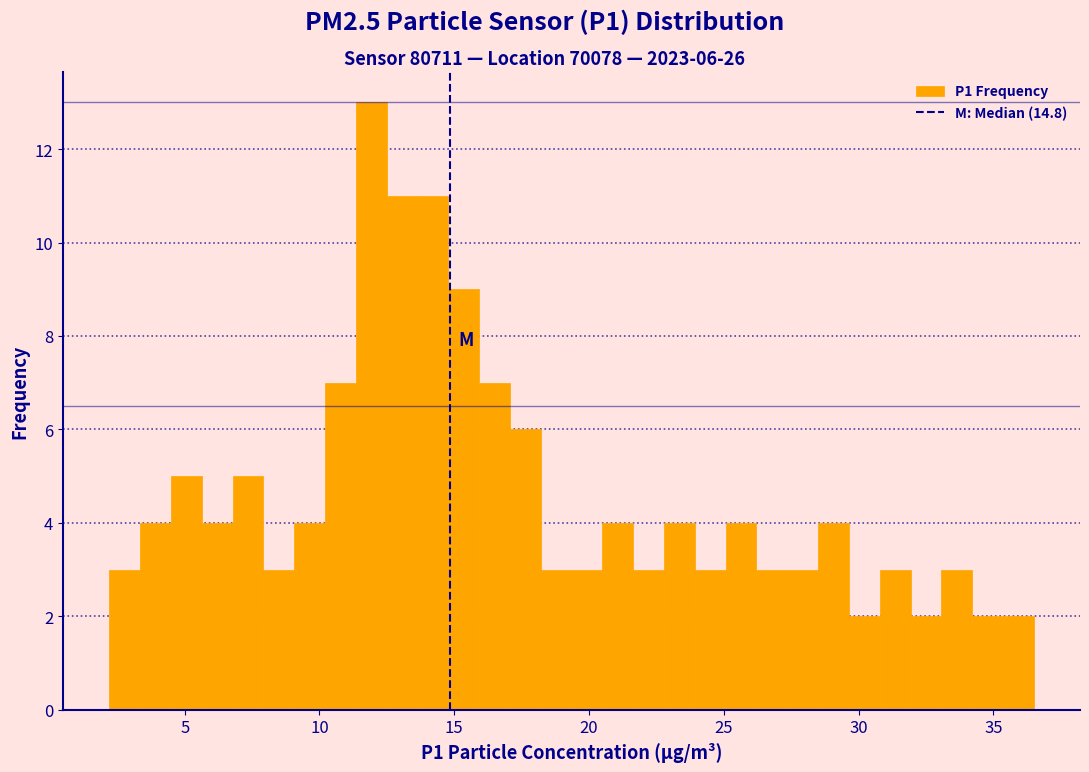

Read against the x-axis, roughly where is the centre of the tallest bar?

12.0